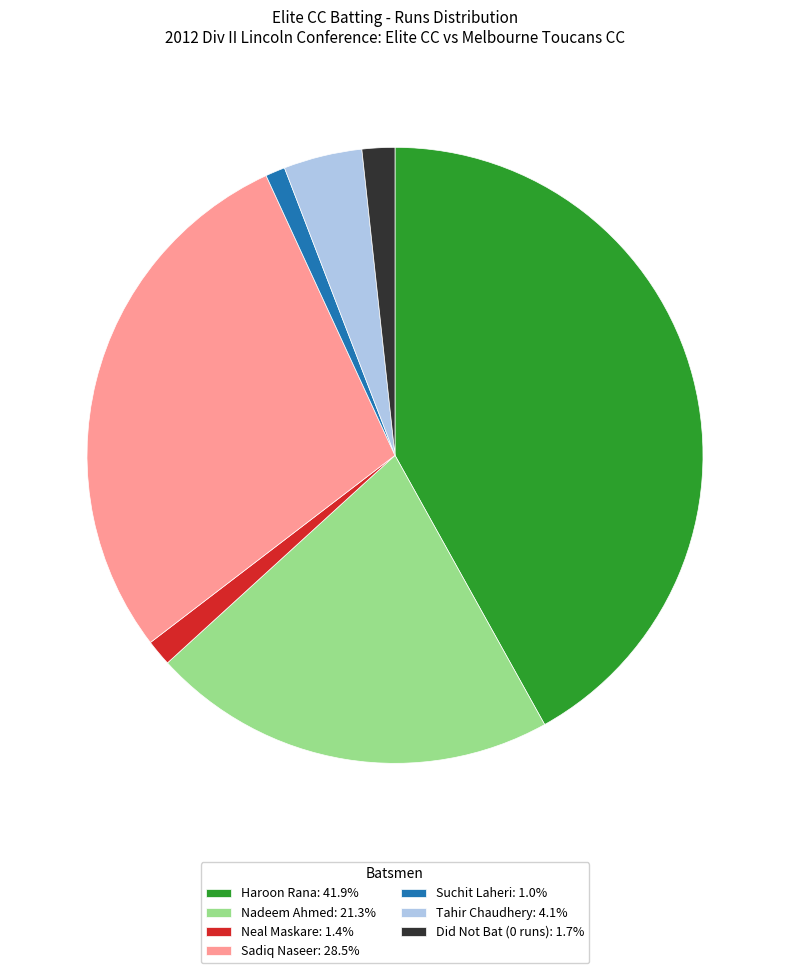

Combined, do Neal Maskare: 1.4% and Sadiq Naseer: 28.5% account for over 50%?

No